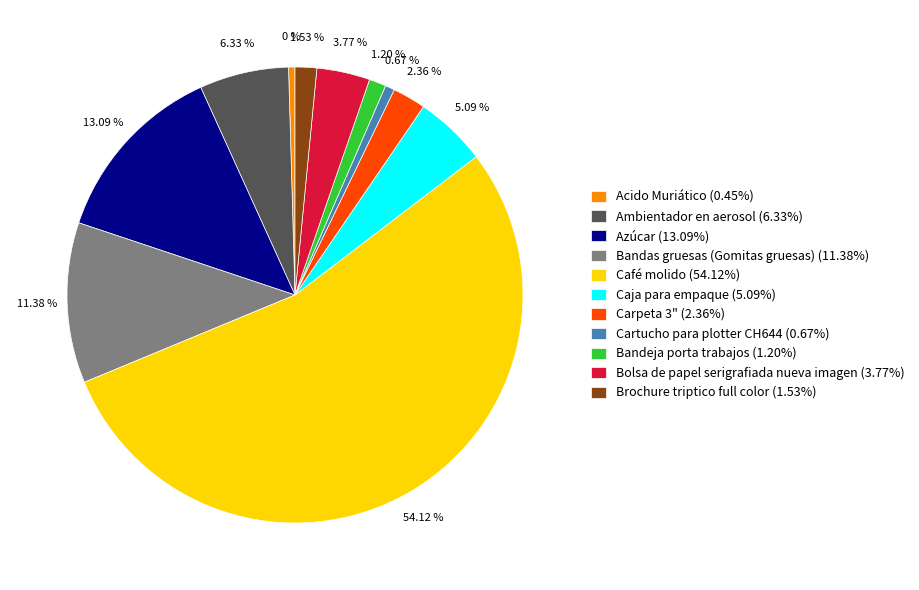

What is the ratio of the value at Bandas gruesas (Gomitas gruesas) to the value at Brochure triptico full color?

7.4